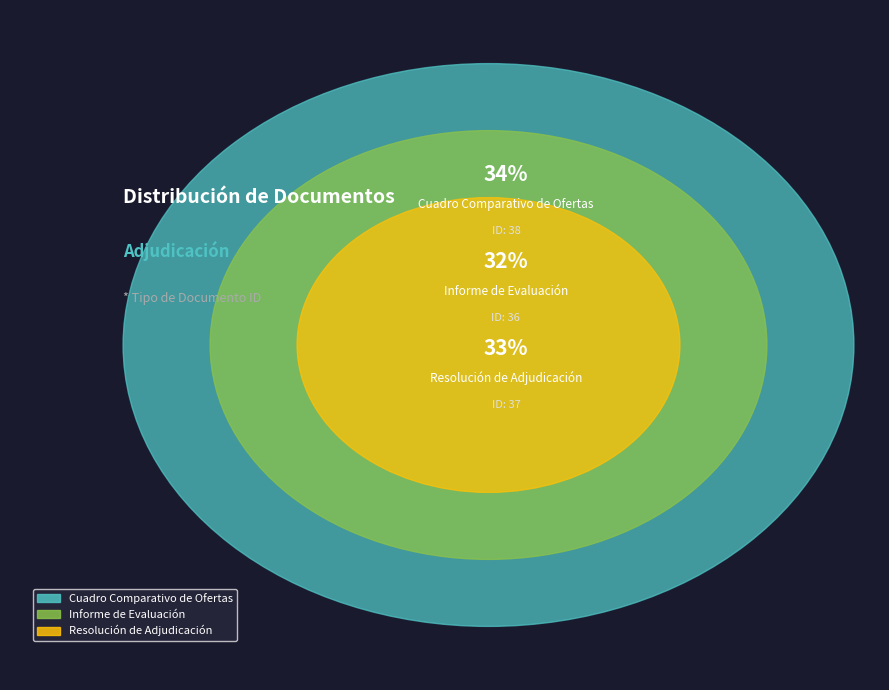

Rank the categories by value from highest to lowest.

Cuadro Comparativo de Ofertas, Resolución de Adjudicación, Informe de Evaluación